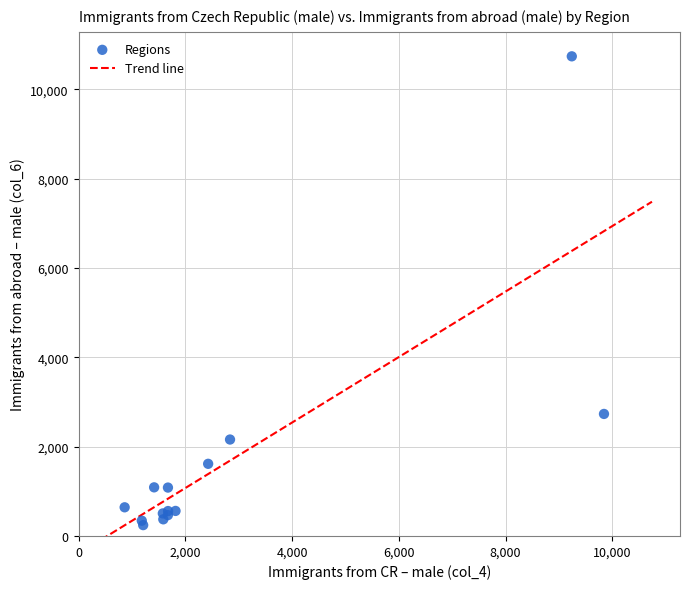

What Y value in the scatter plot is closest to 5492?

2733